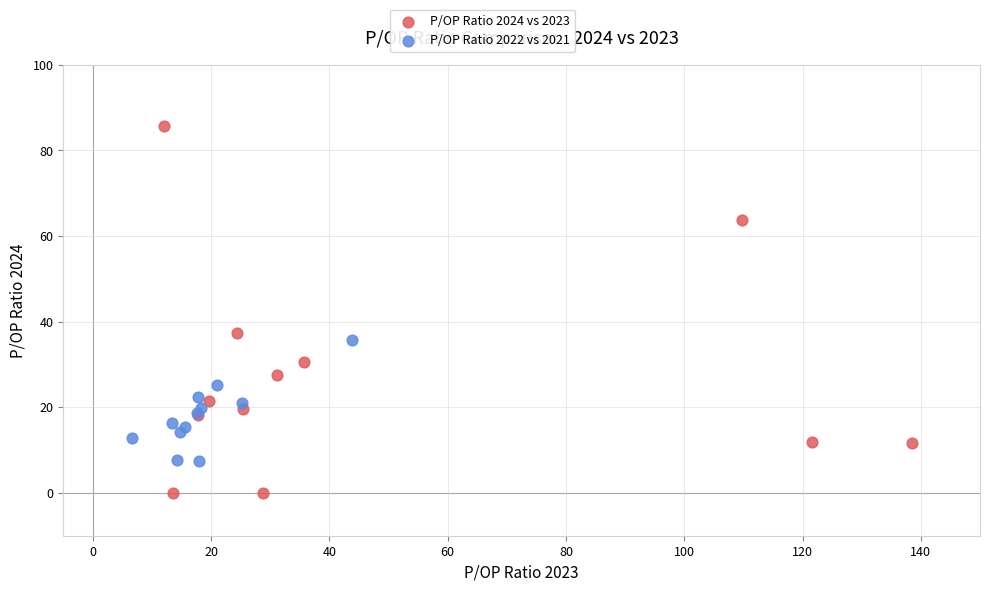

What are all the series names shown in the legend?

P/OP Ratio 2024 vs 2023, P/OP Ratio 2022 vs 2021